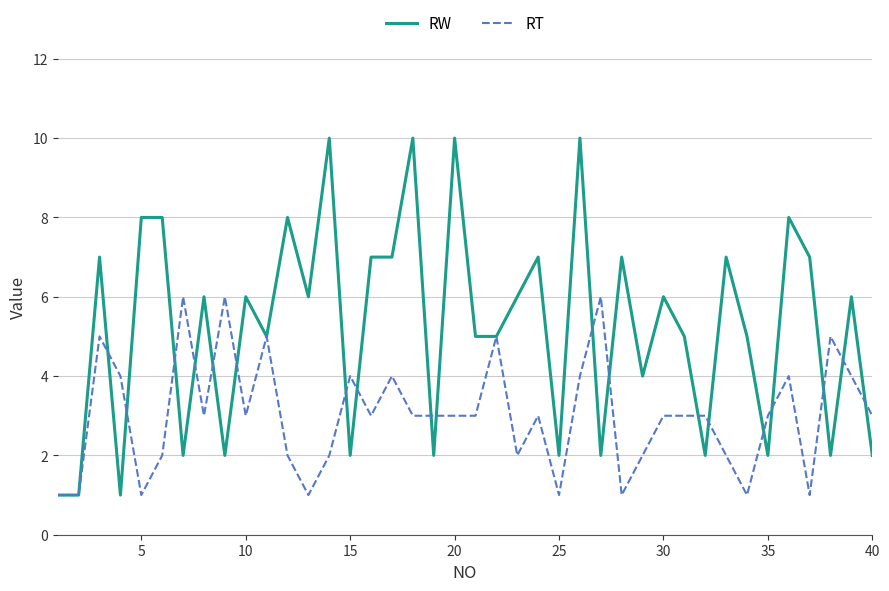

Rank the series by their maximum value, from highest to lowest.

RW, RT